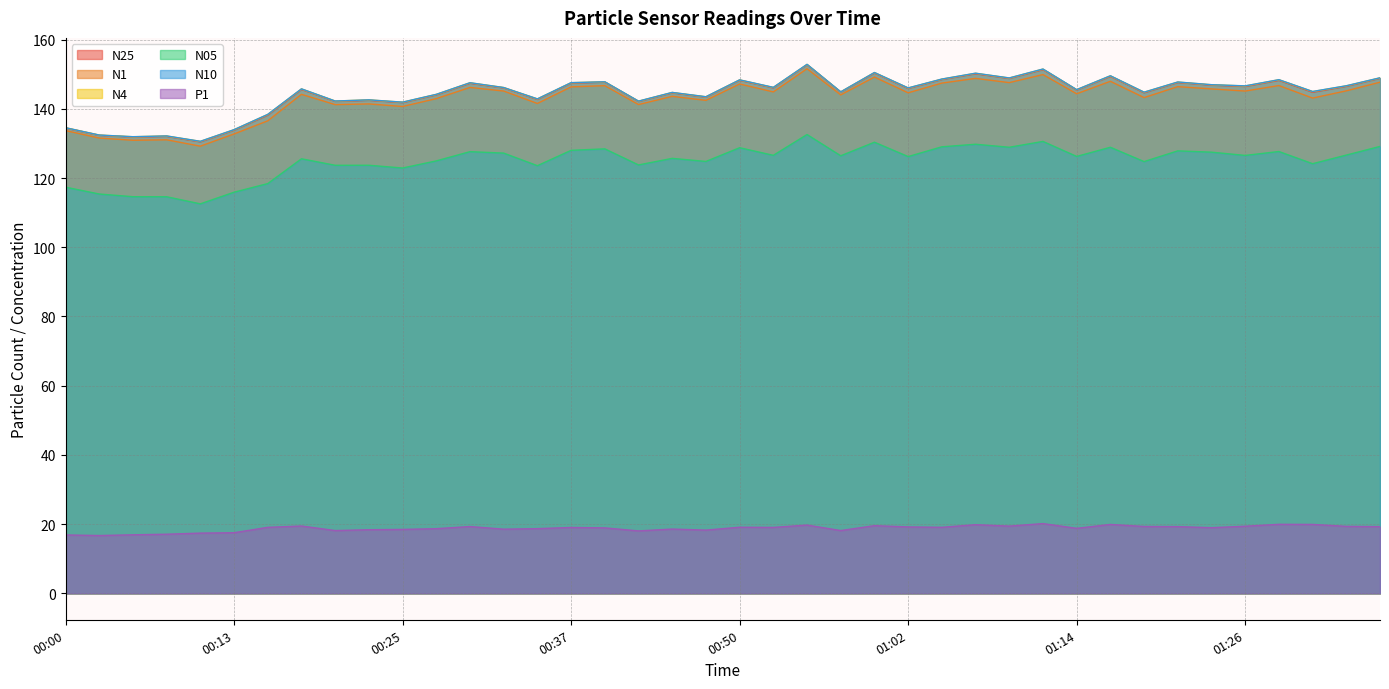

How many interior local peaks does the N4 series have?

14